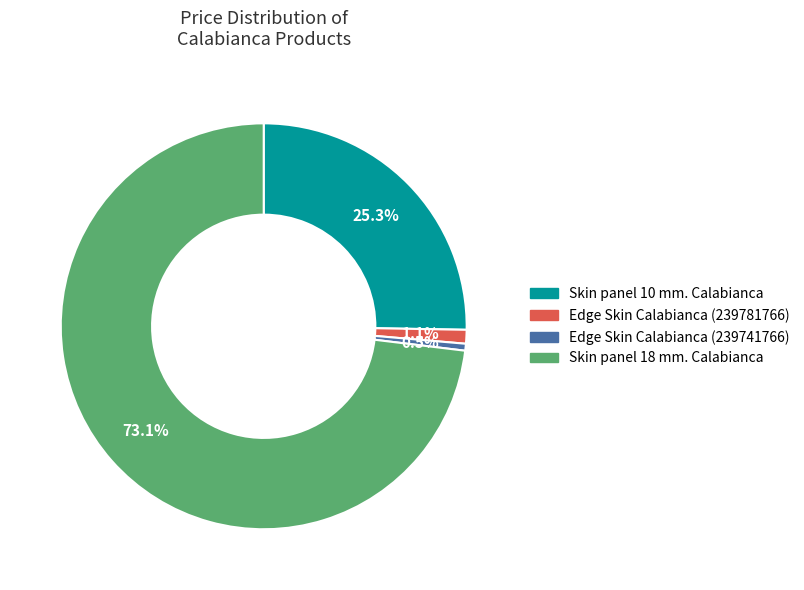

To the nearest percent, what is the difference between the largest and smallest slice percentages?

73%